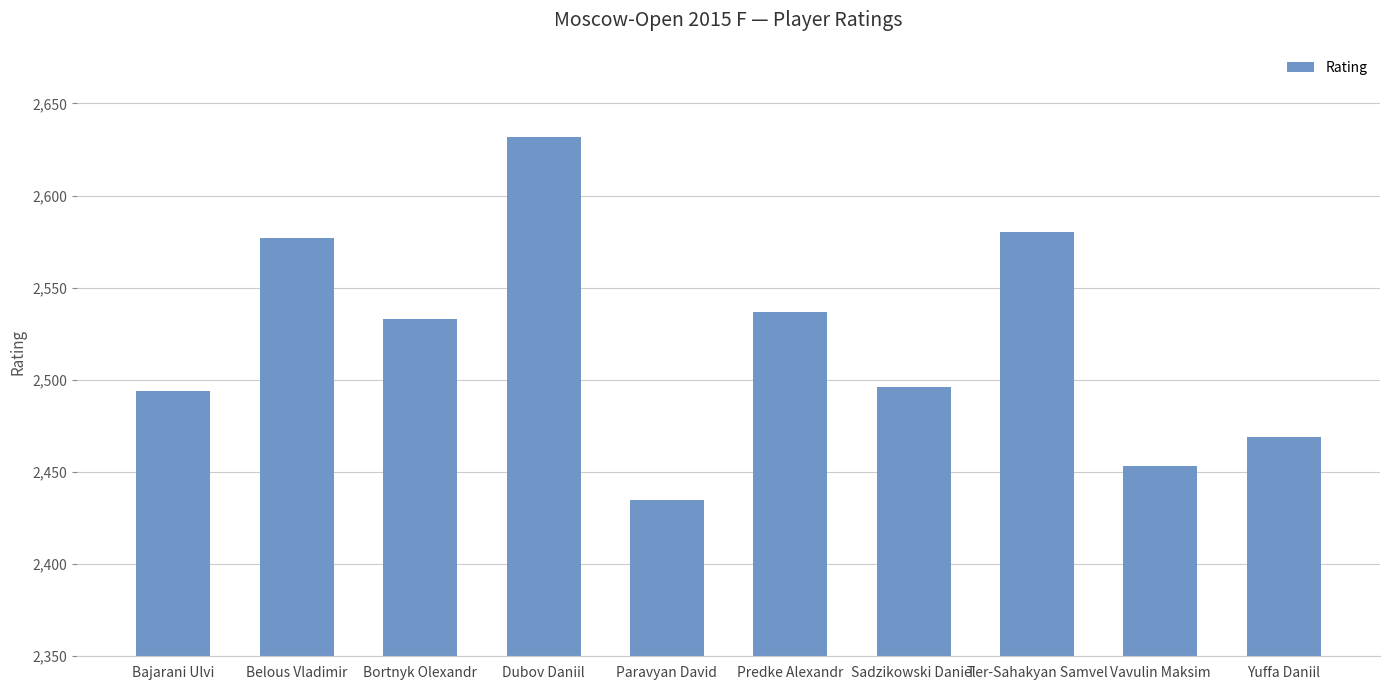

True or false: the data shows 2494 at Bajarani Ulvi.

True